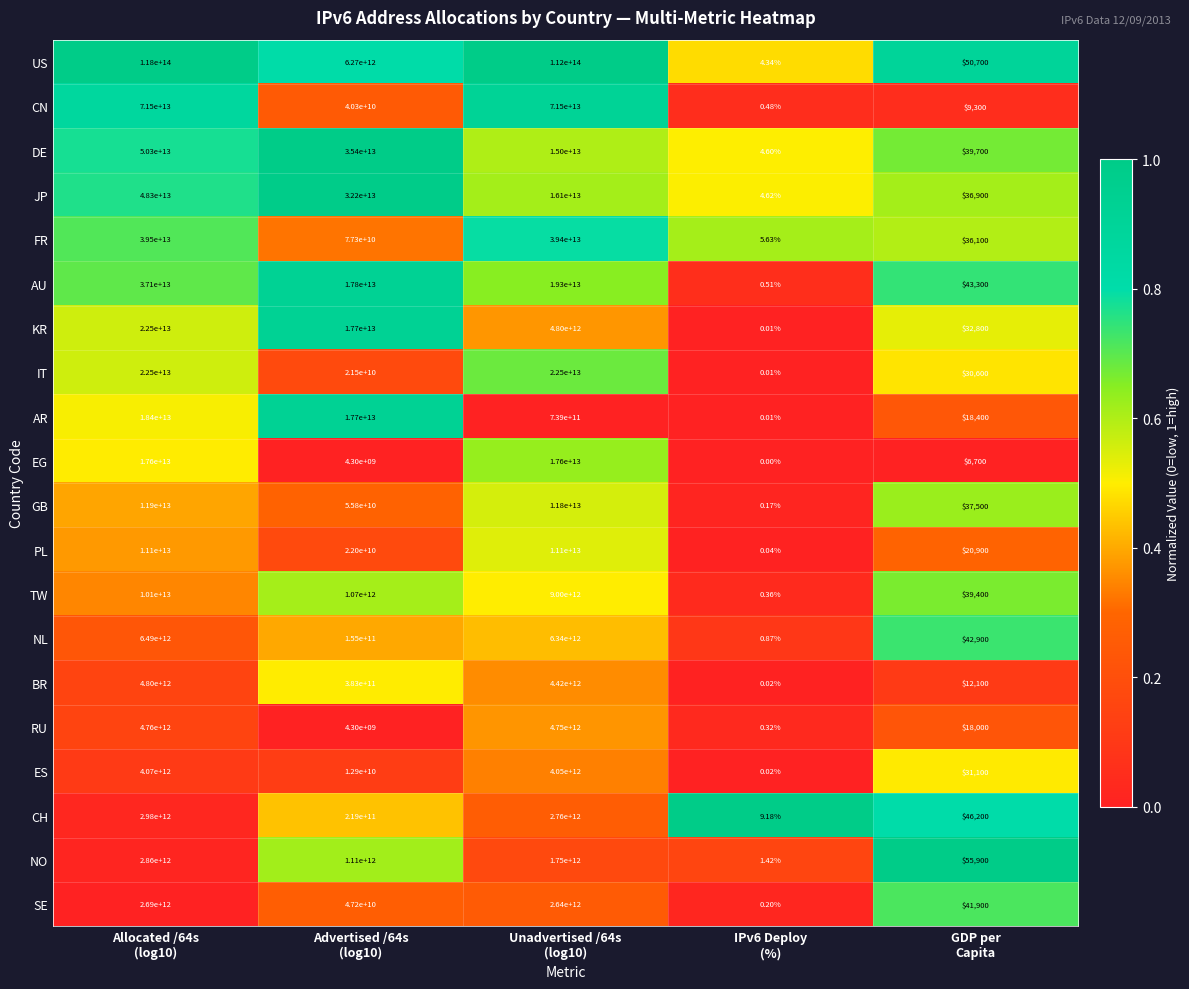

Which series has the largest range (max minus min)?

US